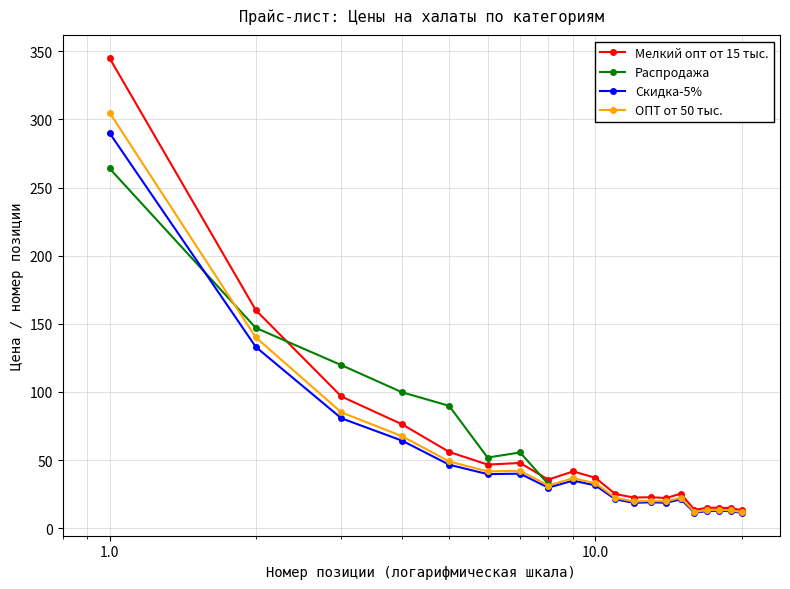

True or false: Распродажа has more than 1 points higher than both neighbors.

False